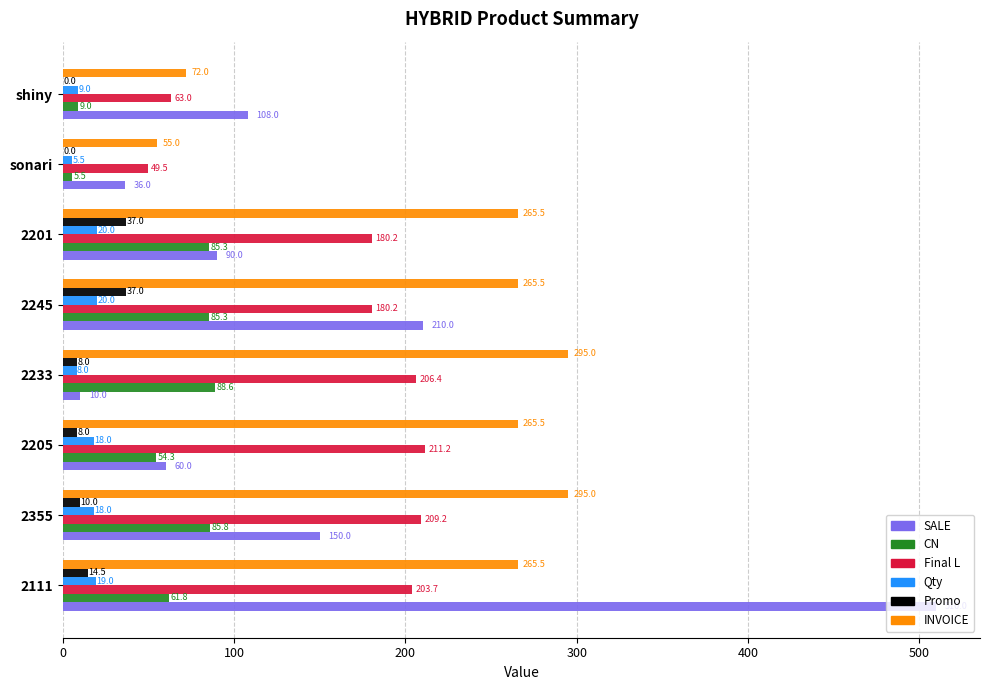

Which series changed the most between 2355 and sonari?

INVOICE